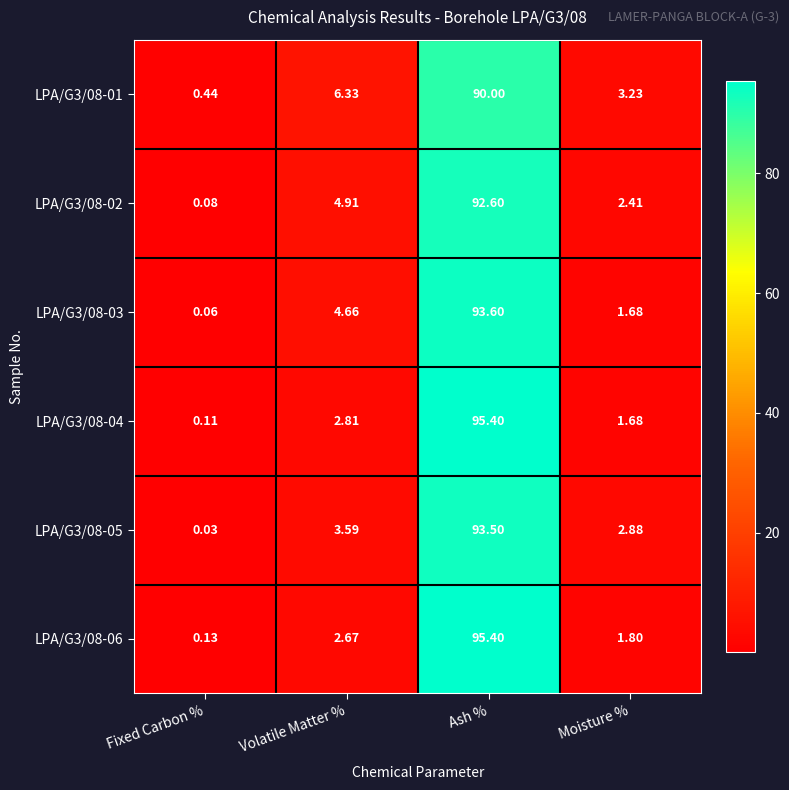

Which category has the lowest value across all series?

Fixed Carbon %